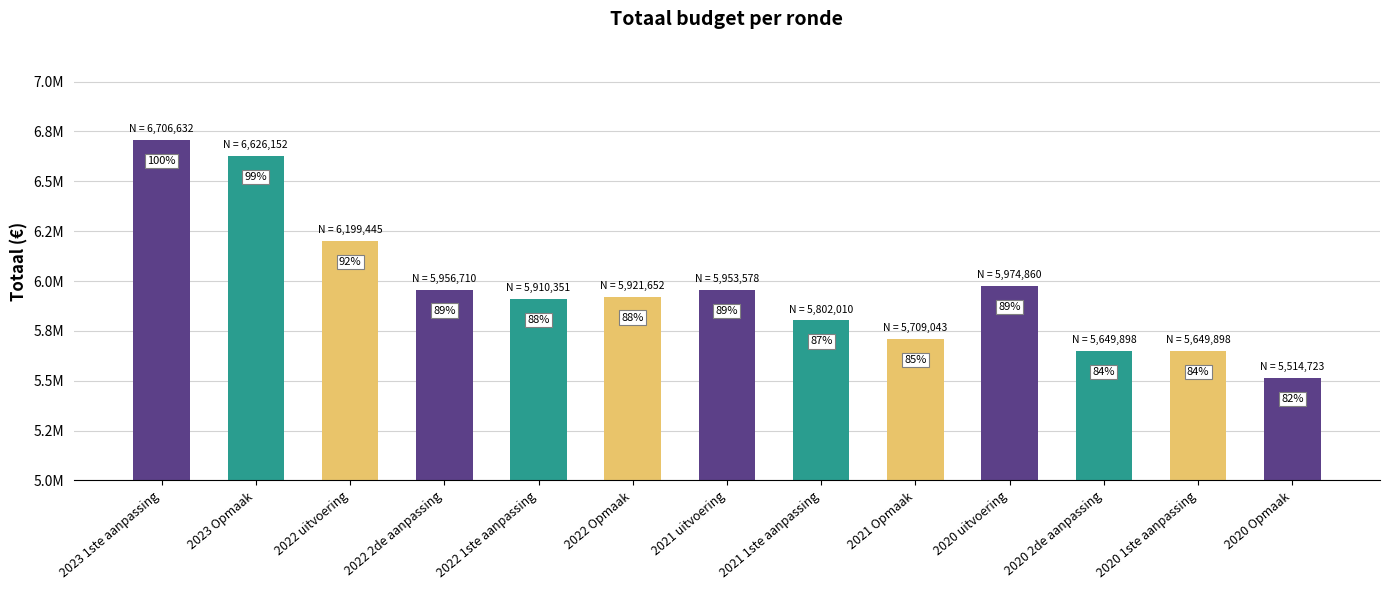

Which has a higher value, 2020 1ste aanpassing or 2021 1ste aanpassing?

2021 1ste aanpassing